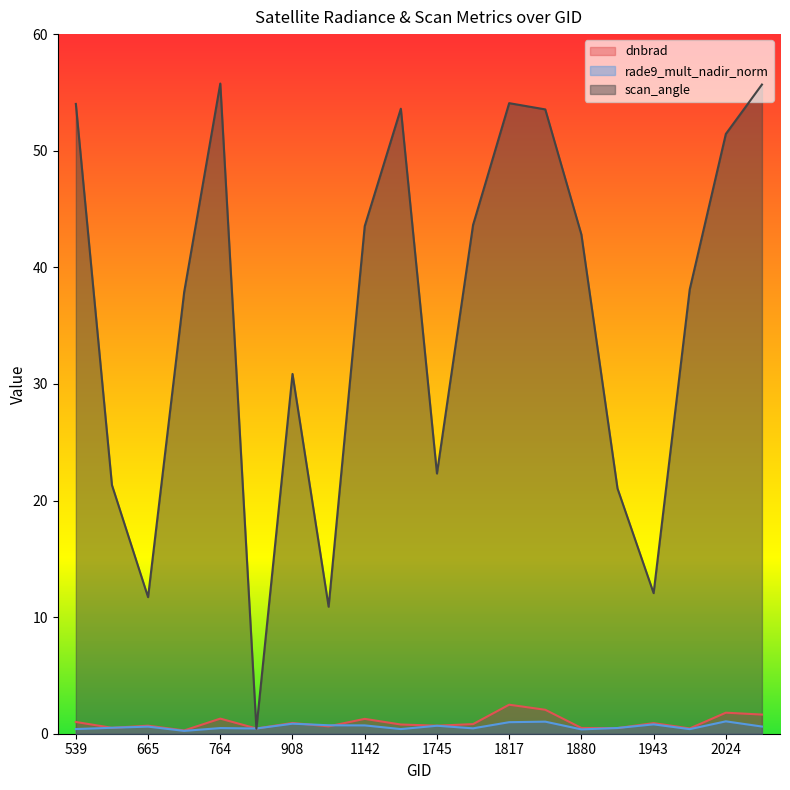

List the series in order of their peak value, highest first.

scan_angle, dnbrad, rade9_mult_nadir_norm